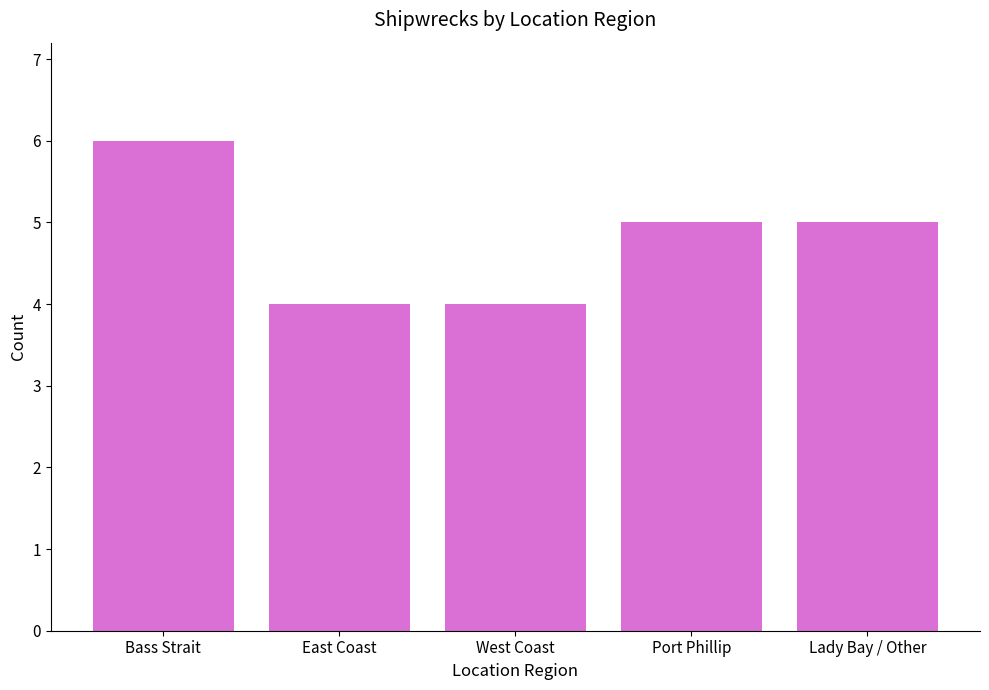

Does the chart contain stacked bars?

No